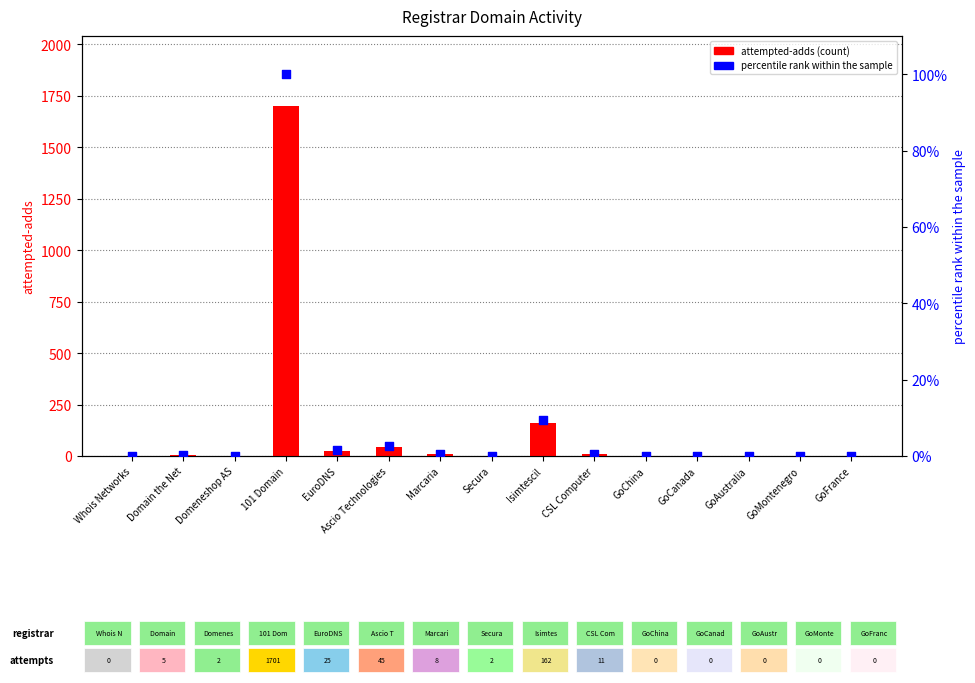

At how many categories does at least one series exceed 98?

2